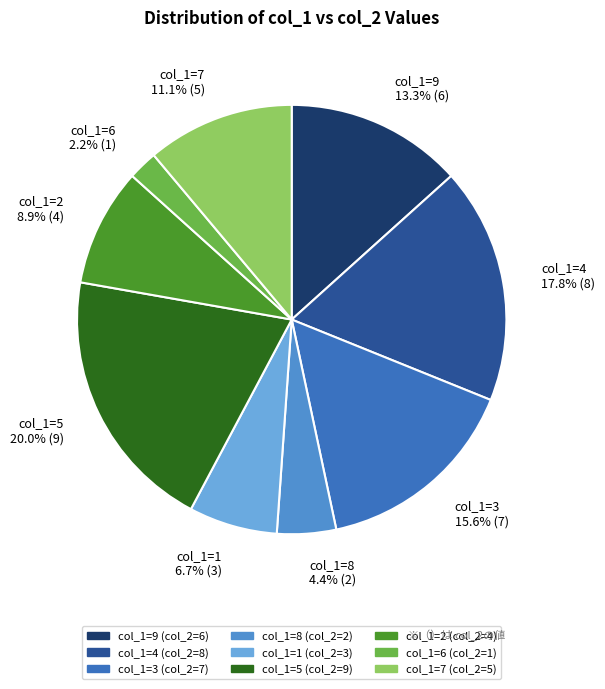

To the nearest percent, what is the average slice percentage?

11%